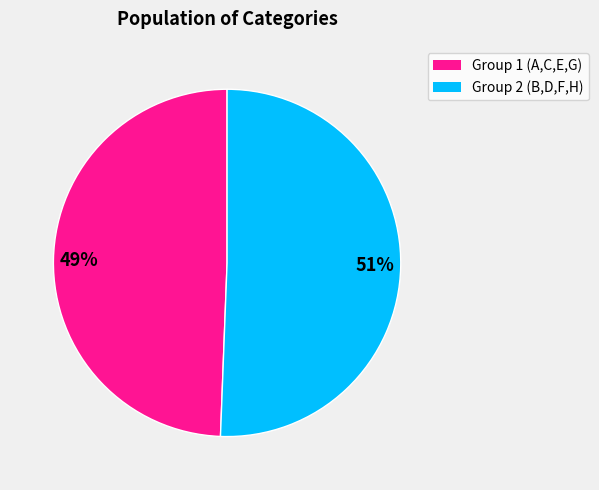

Does any single category account for the majority?

Yes